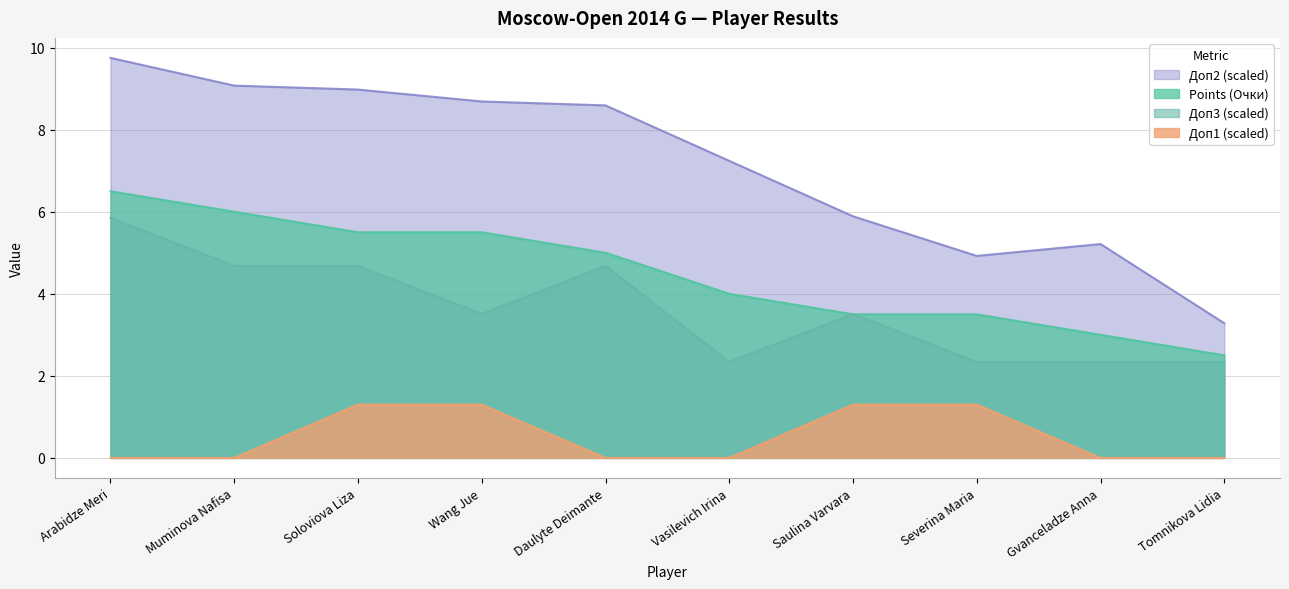

List the labels in order of Доп2 value, smallest first.

Tomnikova Lidia, Severina Maria, Gvanceladze Anna, Saulina Varvara, Vasilevich Irina, Daulyte Deimante, Wang Jue, Soloviova Liza, Muminova Nafisa, Arabidze Meri